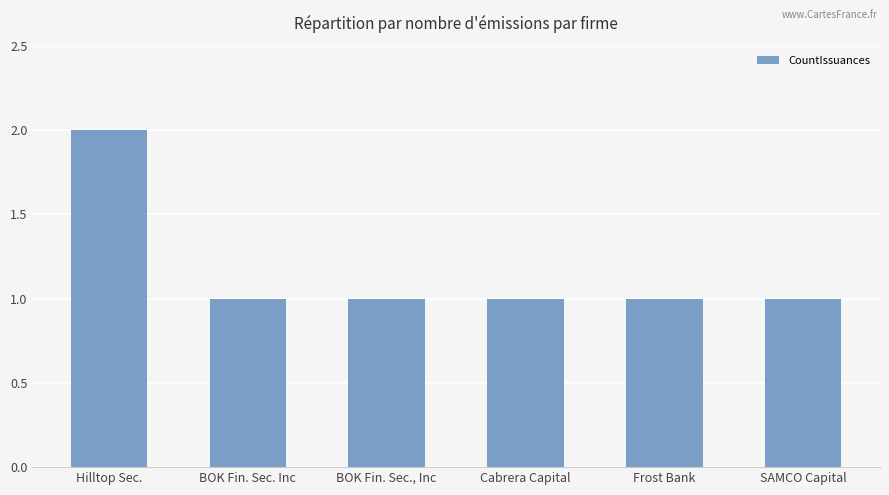

Reading left to right, what are all the values shown in this chart?

Hilltop Sec.=2	BOK Fin. Sec. Inc=1	BOK Fin. Sec., Inc=1	Cabrera Capital=1	Frost Bank=1	SAMCO Capital=1